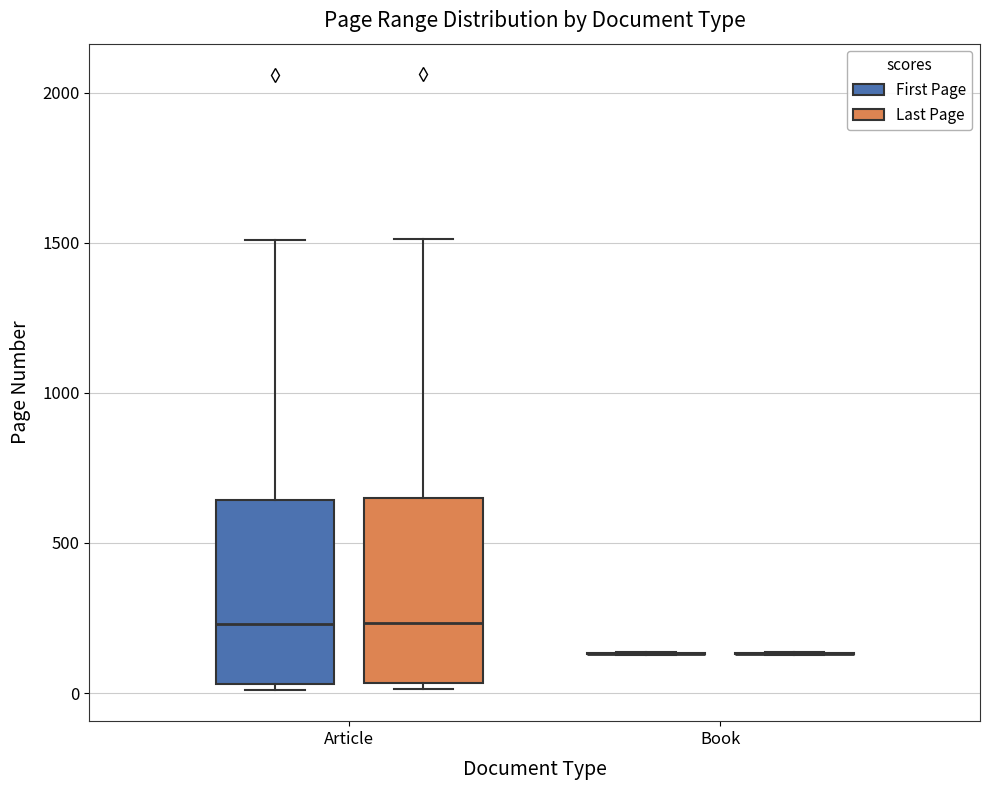

Reading left to right, read every box against the y-axis: the position of its median line, the range the box covers, and the ends of its whiskers. The values are not printed on the chart, so give them approximately, as read against the axis.

Article (First Page): median 250, box 50 to 650, whiskers 0 to 1500
Article (Last Page): median 250, box 50 to 650, whiskers 0 to 1500
Book (First Page): box collapsed to a line at 150, whiskers 150 to 150
Book (Last Page): box collapsed to a line at 150, whiskers 150 to 150